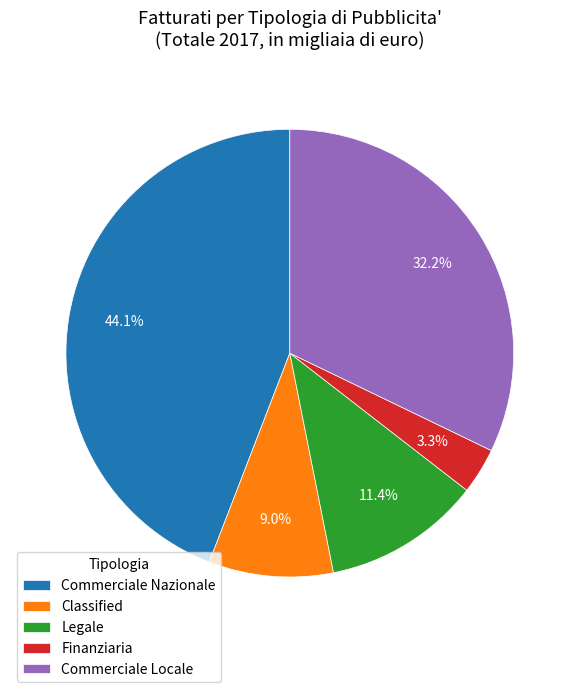

The Classified slice represents 9% of the pie. True or false?

True